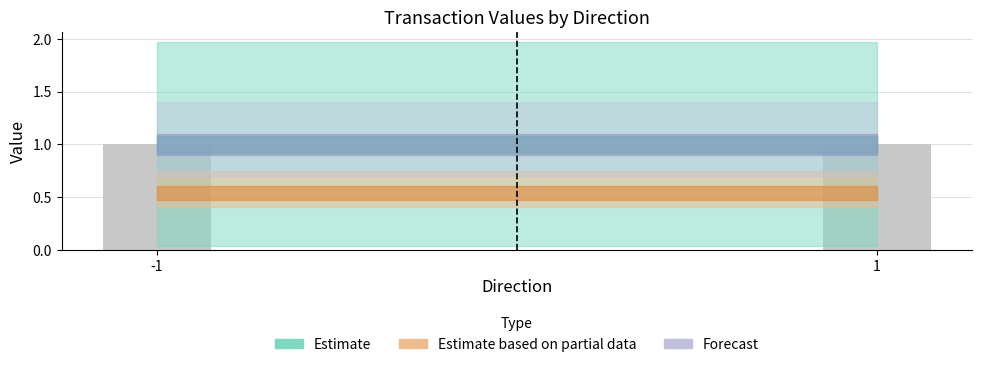

How many bars are there in total?

12